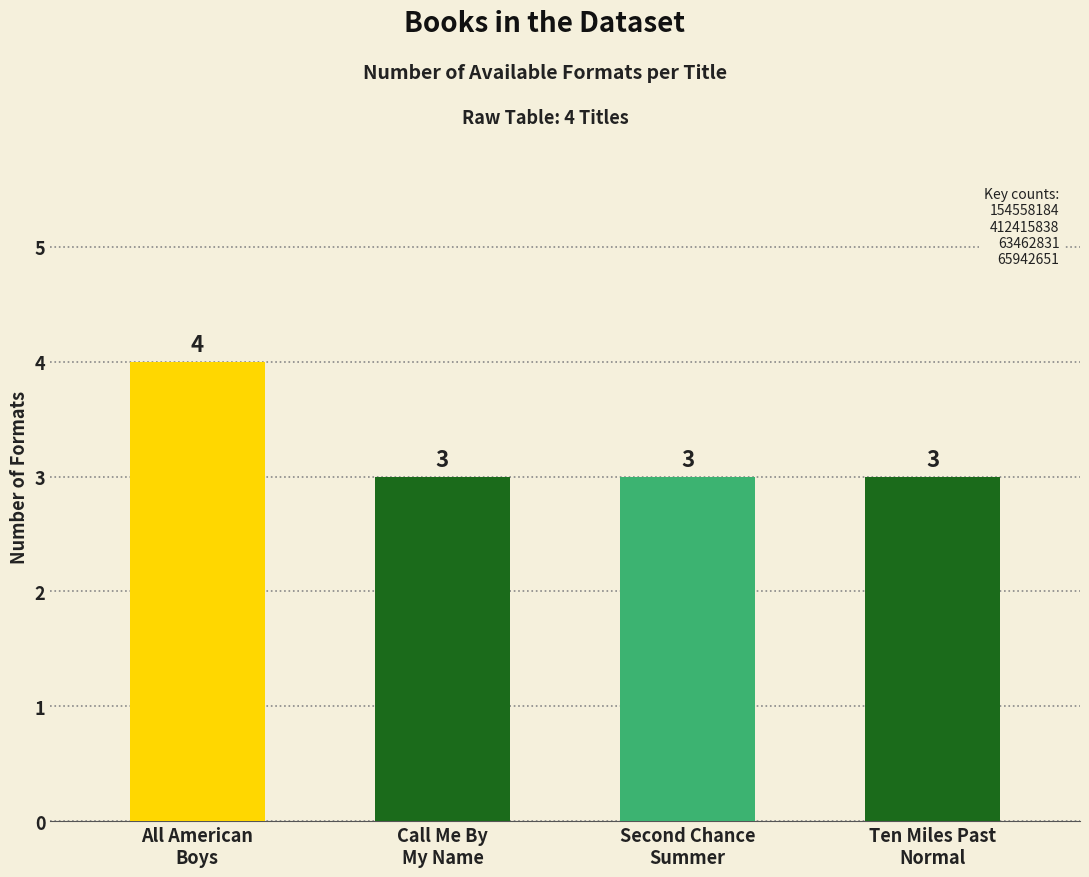

What is the sum of all values?

13